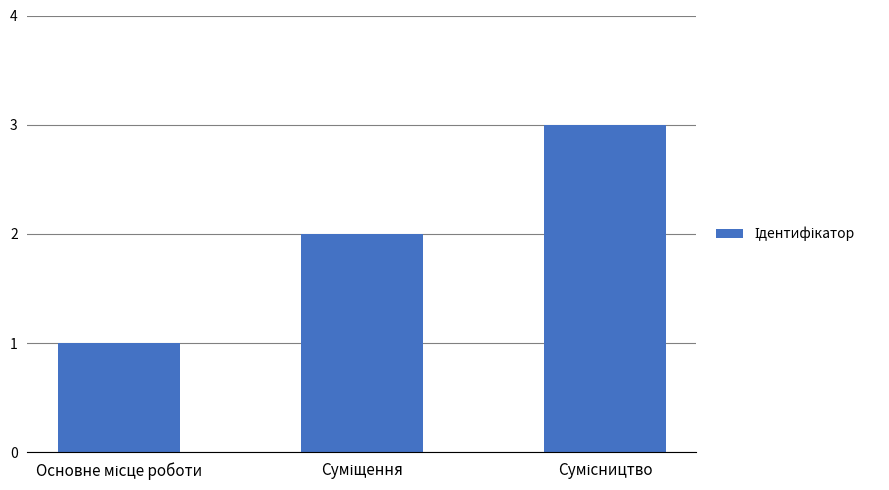

What is the sum of all values?

6